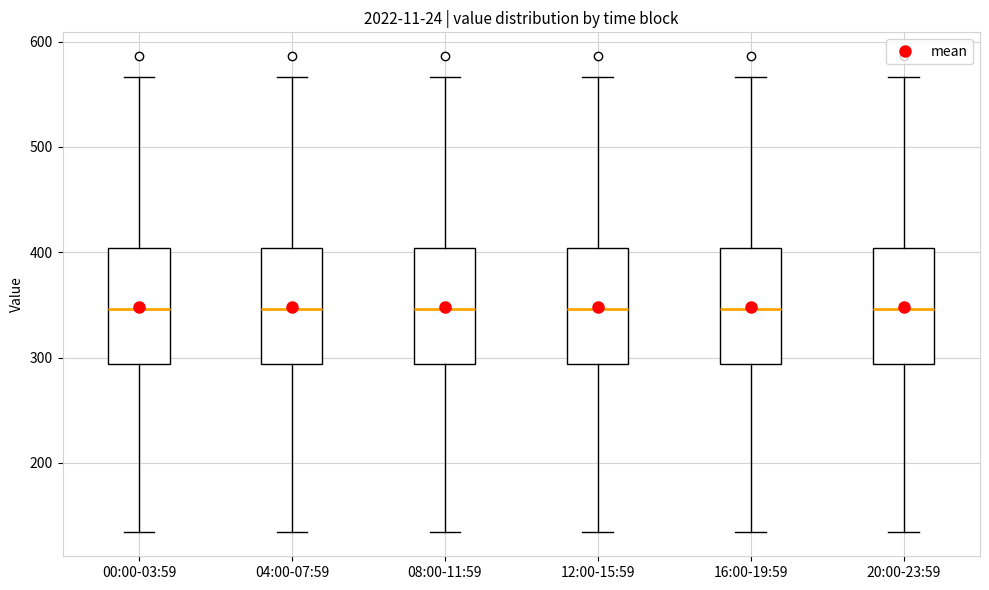

Reading left to right, transcribe this box plot: for each box, give where its median line is, the range the box spans, and where its two whiskers end, as read against the y-axis. The values are not printed on the chart, so give them approximately, as read against the axis.

00:00-03:59: median 350, box 290 to 400, whiskers 130 to 570
04:00-07:59: median 350, box 290 to 400, whiskers 130 to 570
08:00-11:59: median 350, box 290 to 400, whiskers 130 to 570
12:00-15:59: median 350, box 290 to 400, whiskers 130 to 570
16:00-19:59: median 350, box 290 to 400, whiskers 130 to 570
20:00-23:59: median 350, box 290 to 400, whiskers 130 to 570